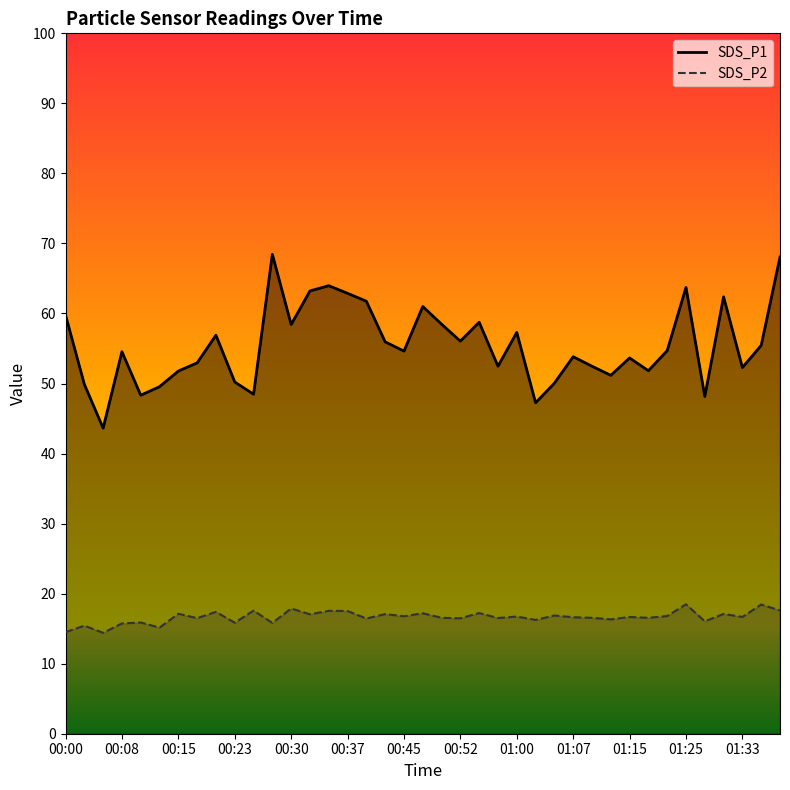

What are all the series names shown in the legend?

SDS_P1, SDS_P2